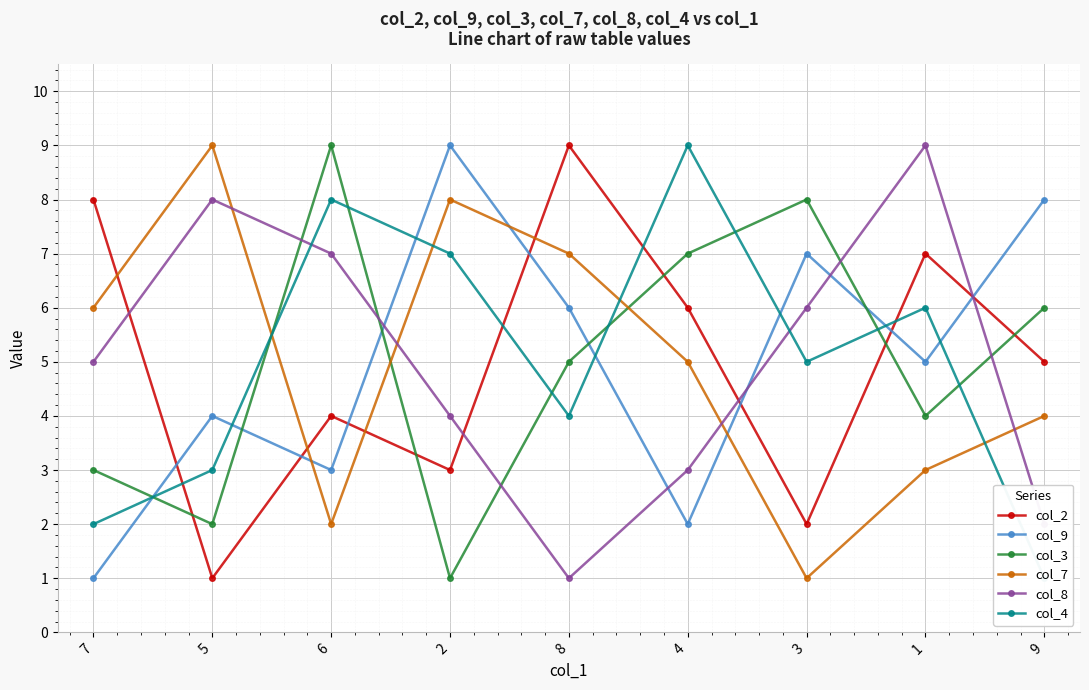

How many intersections are there between col_8 and col_2?

4